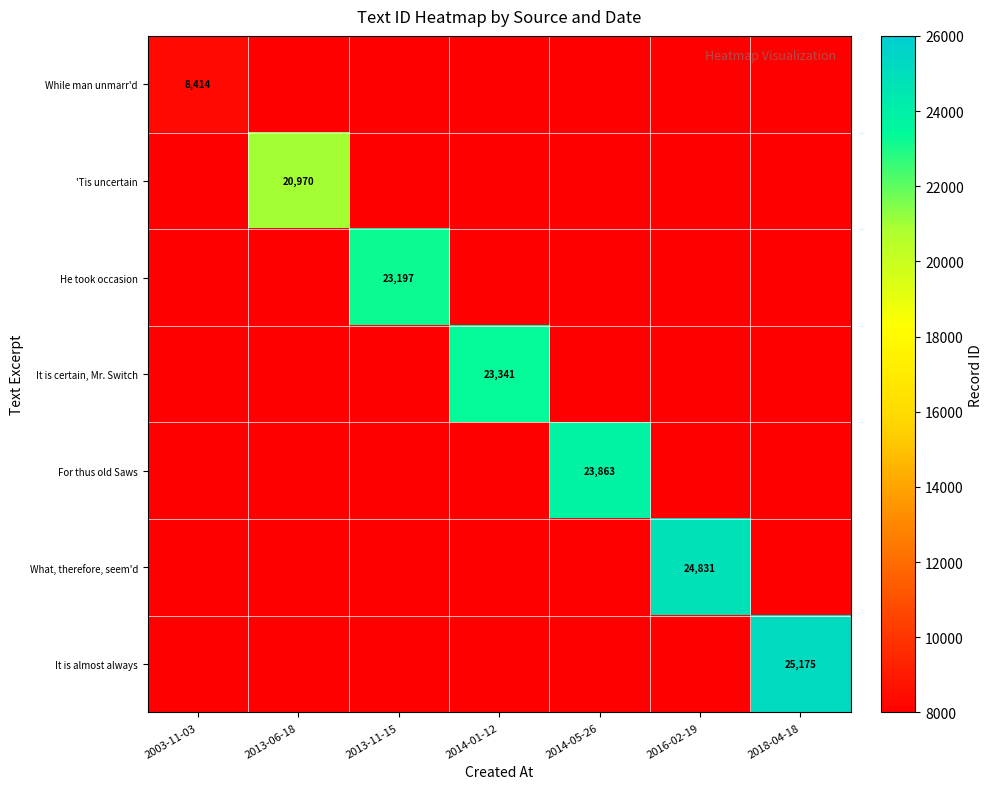

The value of For thus old Saws at 2014-05-26 is 23863. True or false?

True